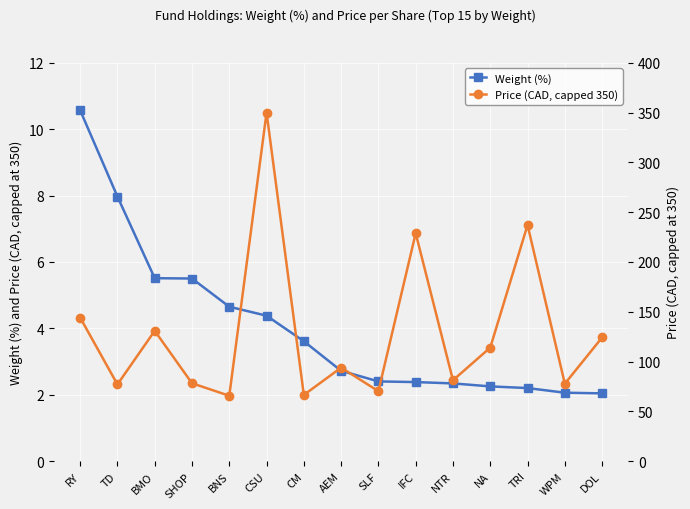

Reading left to right, what are all the values shown in this chart?

Weight (%): RY=10.6	TD=8.0	BMO=5.5	SHOP=5.5	BNS=4.7	CSU=4.4	CM=3.6	AEM=2.7	SLF=2.4	IFC=2.4	NTR=2.3	NA=2.2	TRI=2.2	WPM=2.1	DOL=2.0
Price (CAD, capped 350): RY=144.2	TD=77.0	BMO=130.8	SHOP=78.2	BNS=65.6	CSU=350.0	CM=66.4	AEM=93.8	SLF=70.2	IFC=228.8	NTR=81.2	NA=114.0	TRI=237.1	WPM=77.7	DOL=124.1